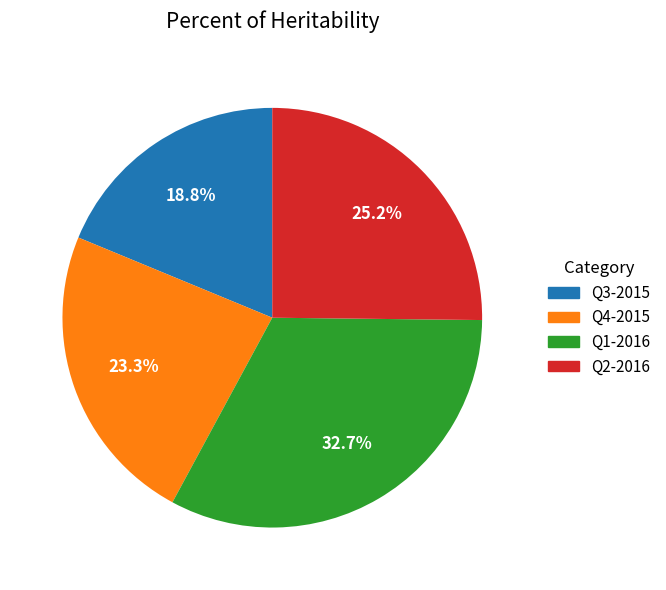

Which slice is the largest?

Q1-2016